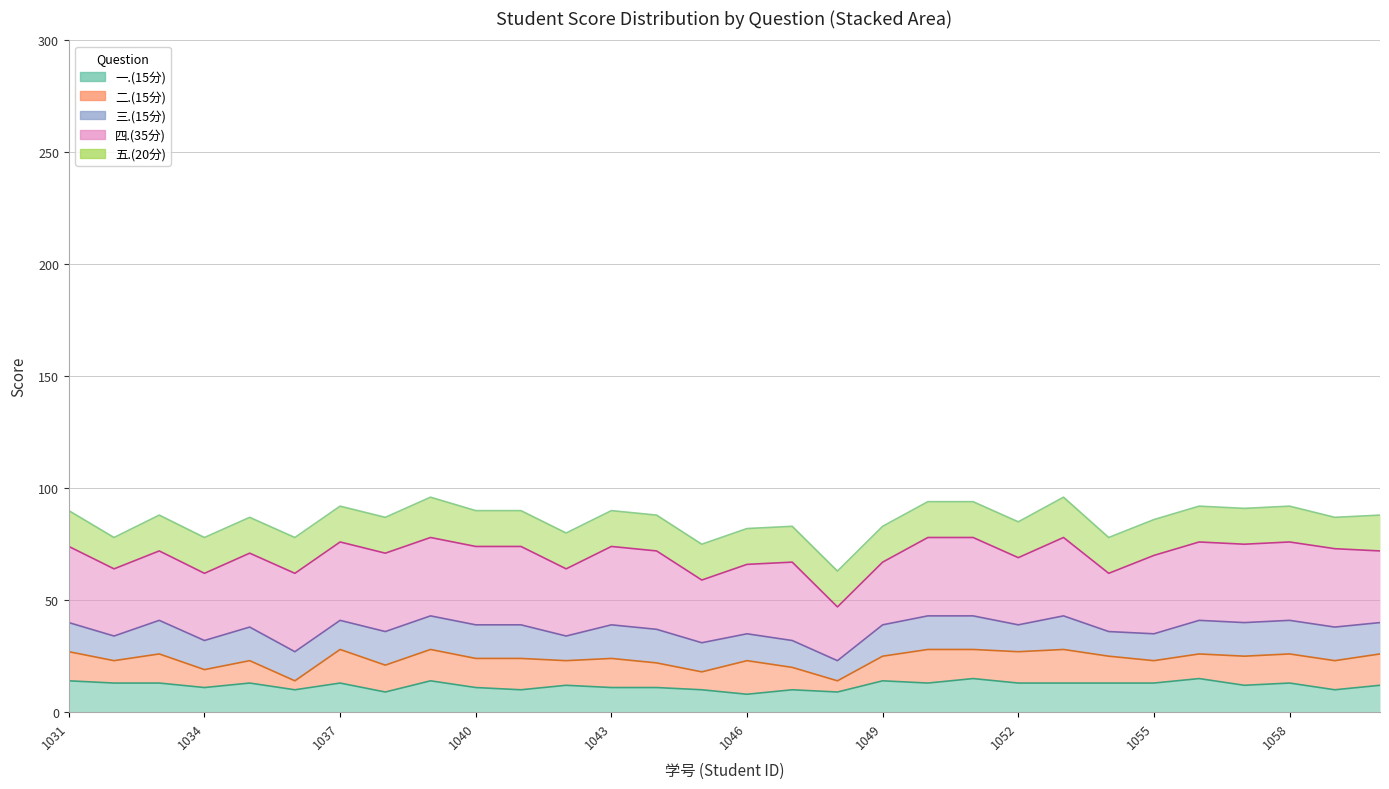

At how many categories does at least one series exceed 73?

29